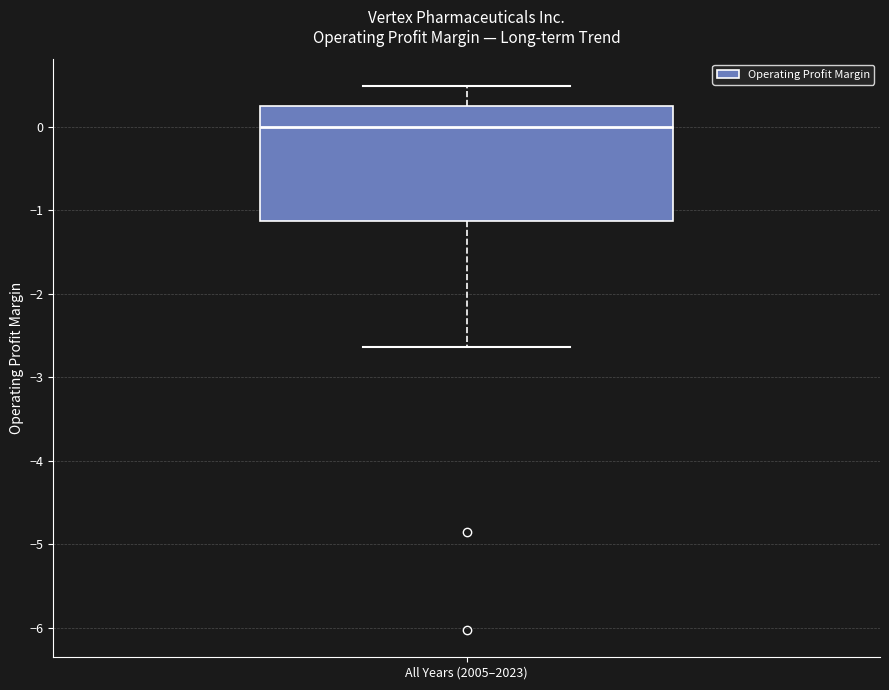

Where does the median line of the box for All Years (2005–2023) sit on the y-axis? The values are not printed on the chart, so give them approximately, as read against the axis.

0.0